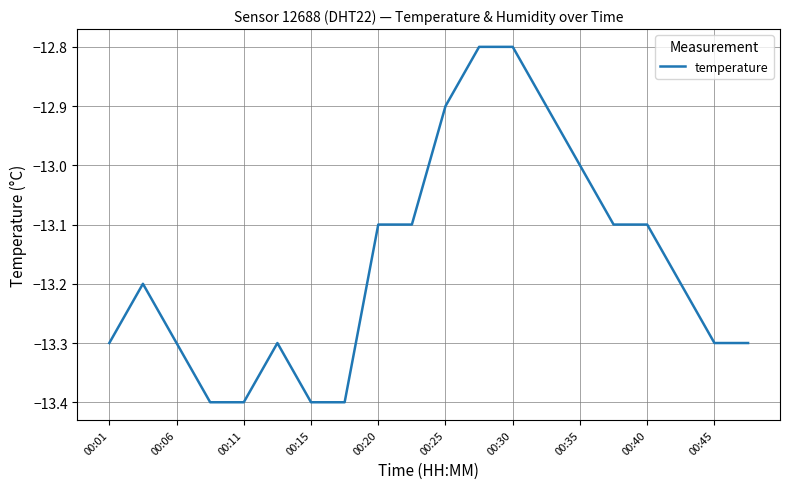

What is the minimum value shown in the chart?

-13.4